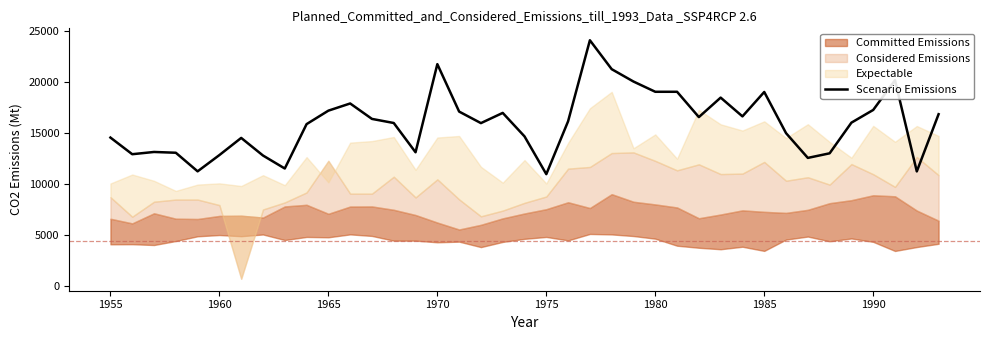

What is the maximum value for Scenario Emissions?

24116